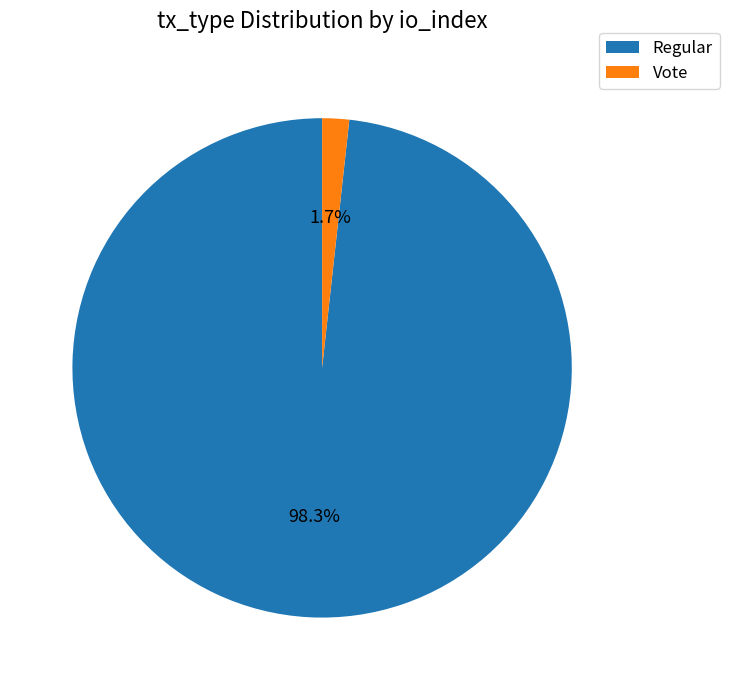

To the nearest percent, what is the combined percentage of Regular and Vote?

100%